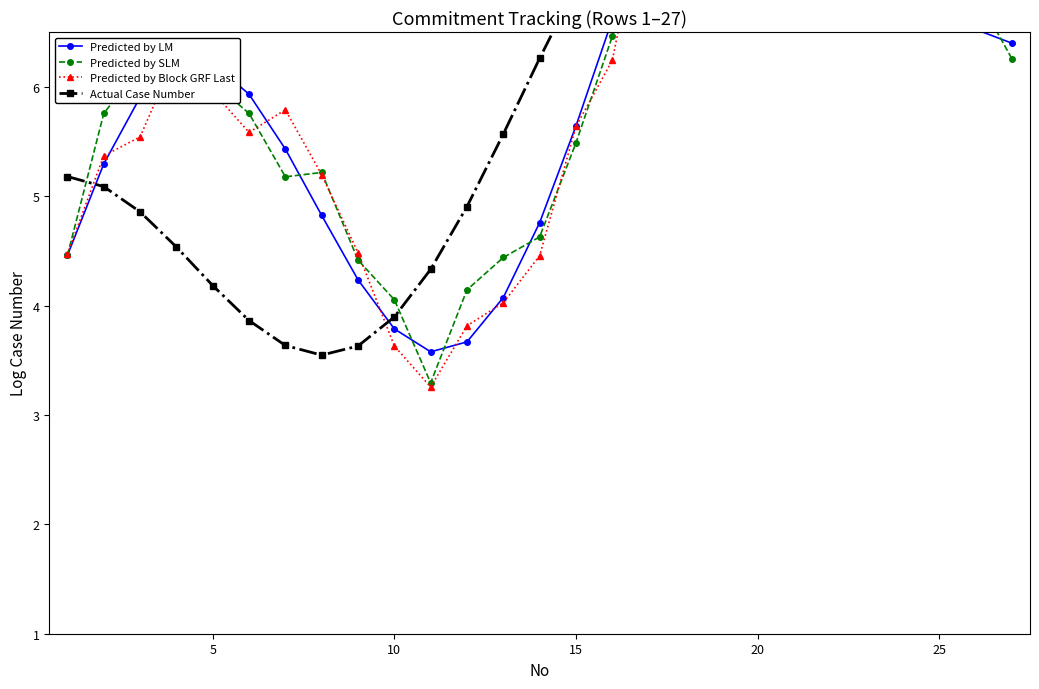

Does the chart have visible grid lines?

No